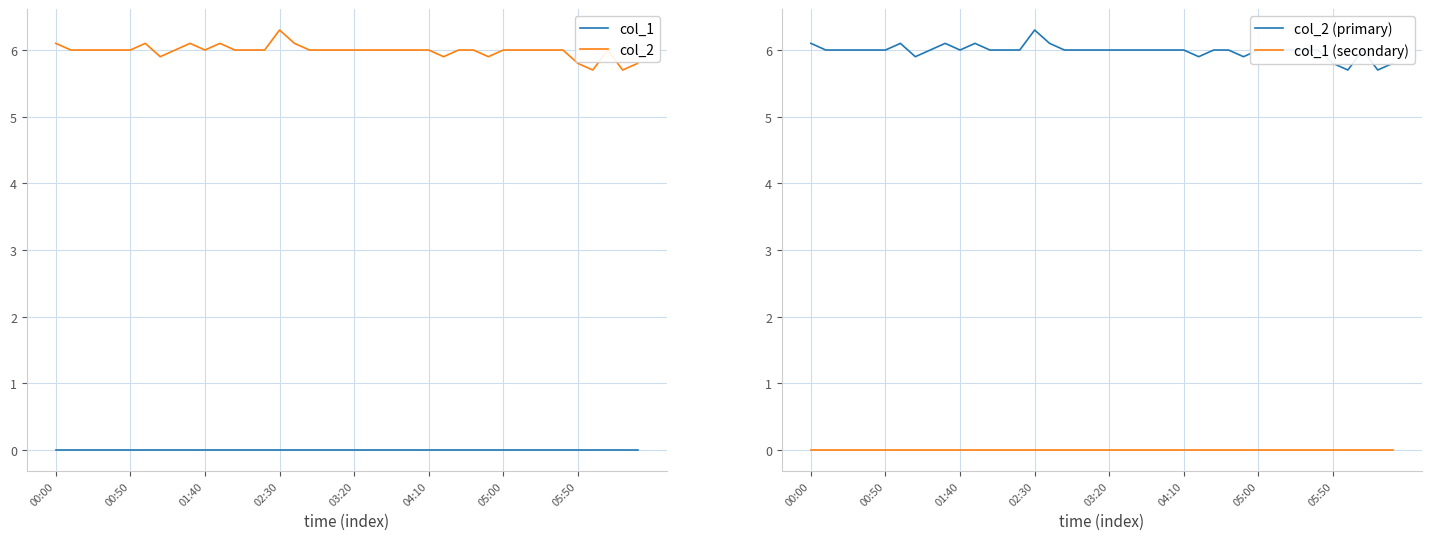

Rank the series by their maximum value, from lowest to highest.

col_1, col_1 (secondary), col_2, col_2 (primary)